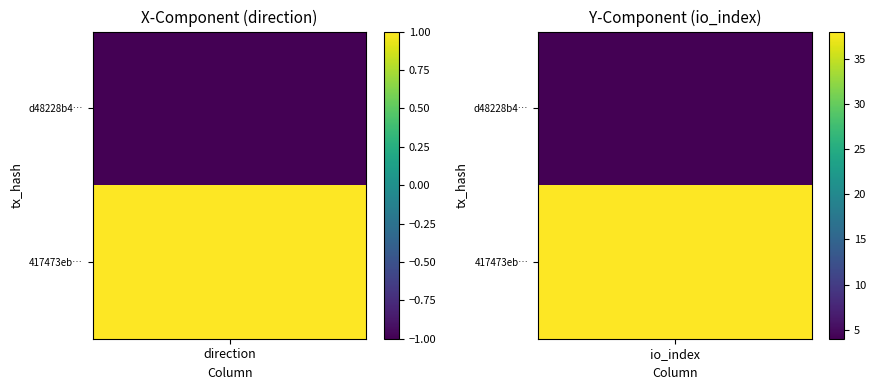

What is the maximum value shown in the chart?

38